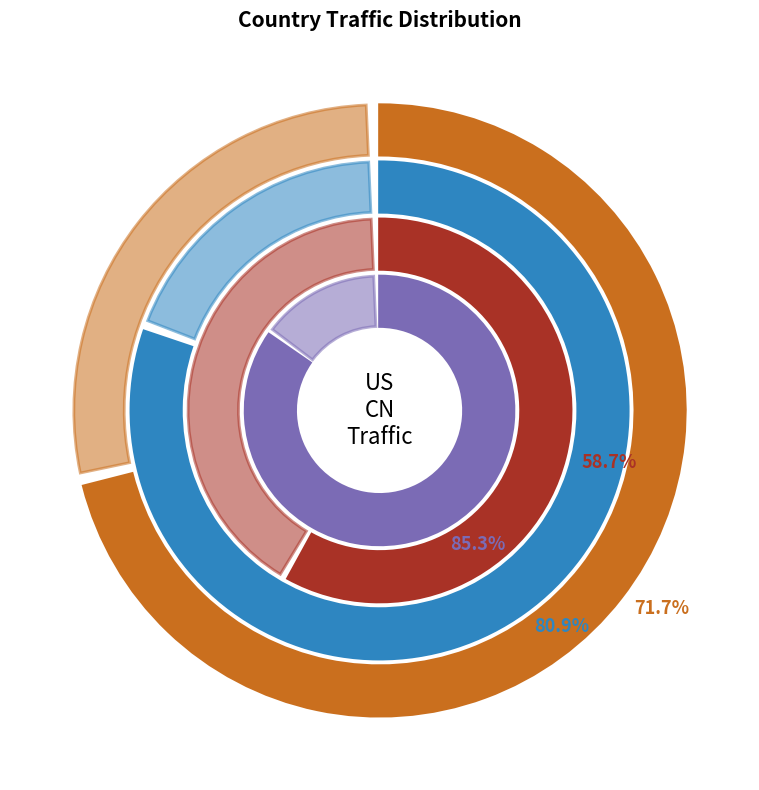

Is it true that 2016-06-25 is 4% of the pie?

False